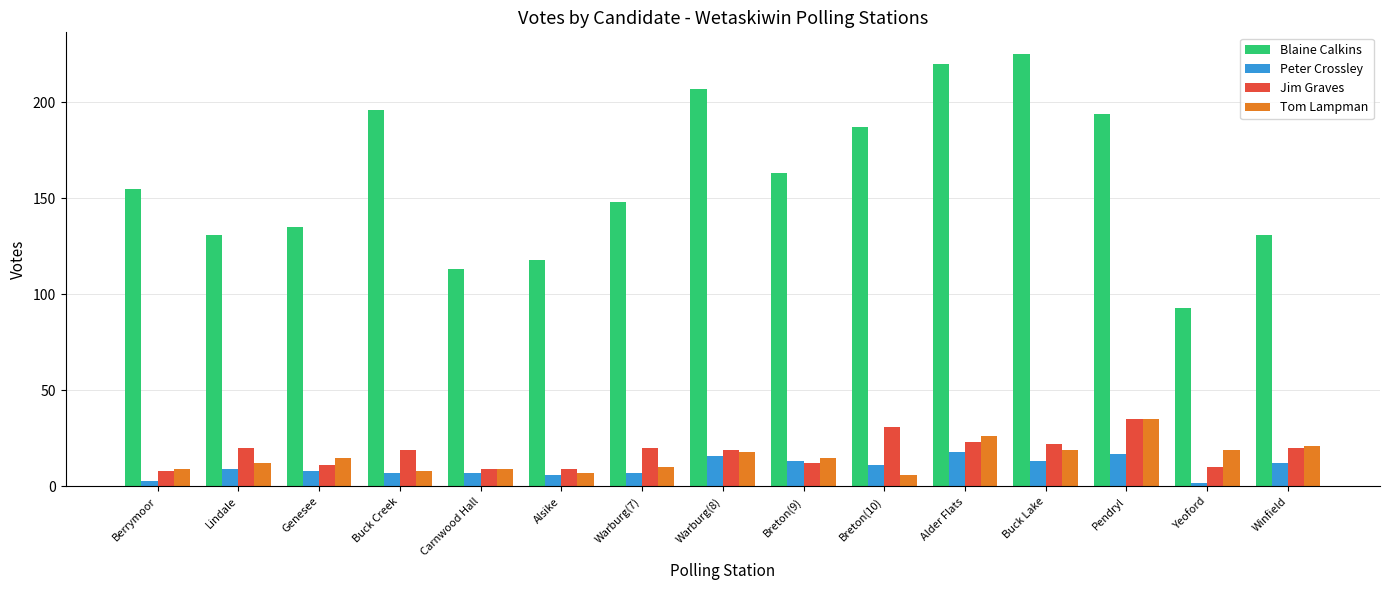

What is the difference between the highest and lowest values at Winfield?

119